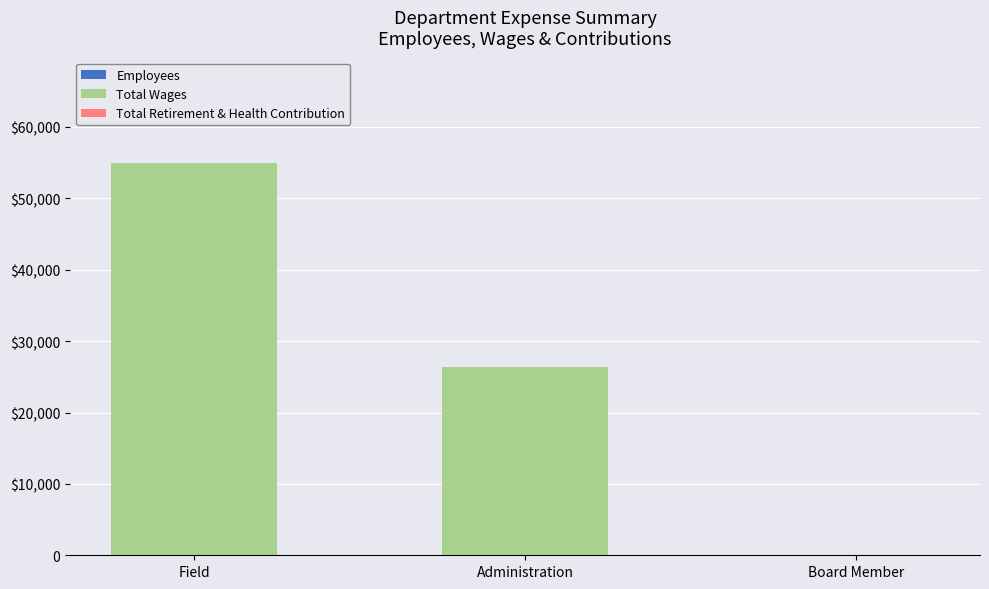

List the series in order of their peak value, highest first.

Total Wages, Employees, Total Retirement & Health Contribution